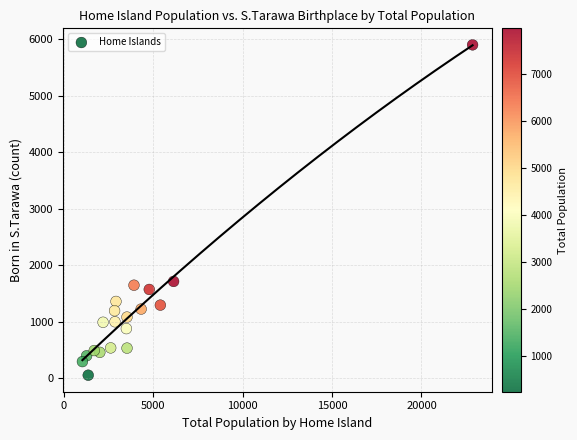

What is the range of Y values (max minus min)?

5855